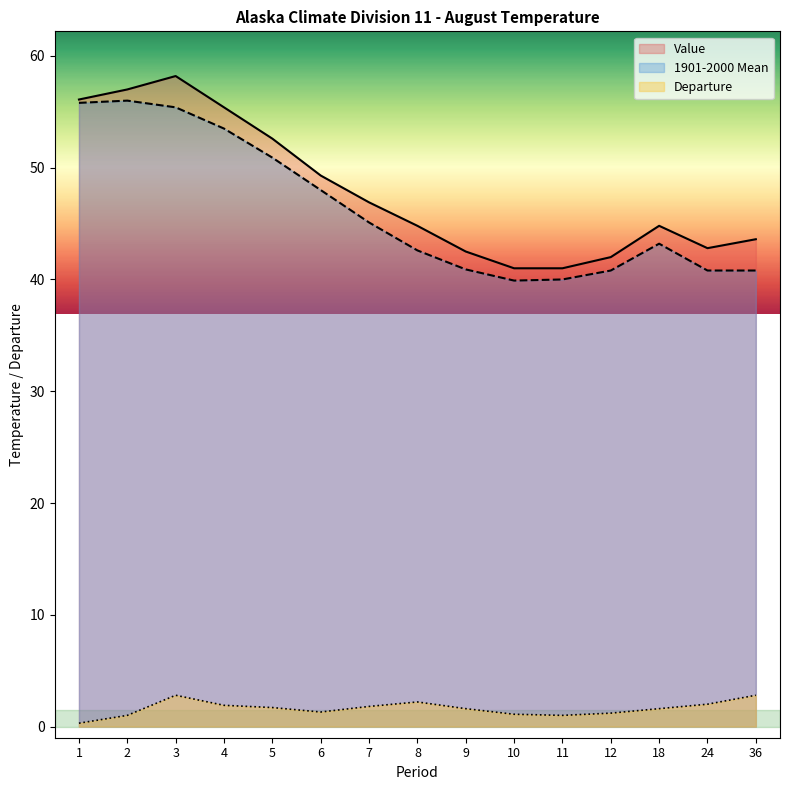

How many data points in Departure are above 1?

12